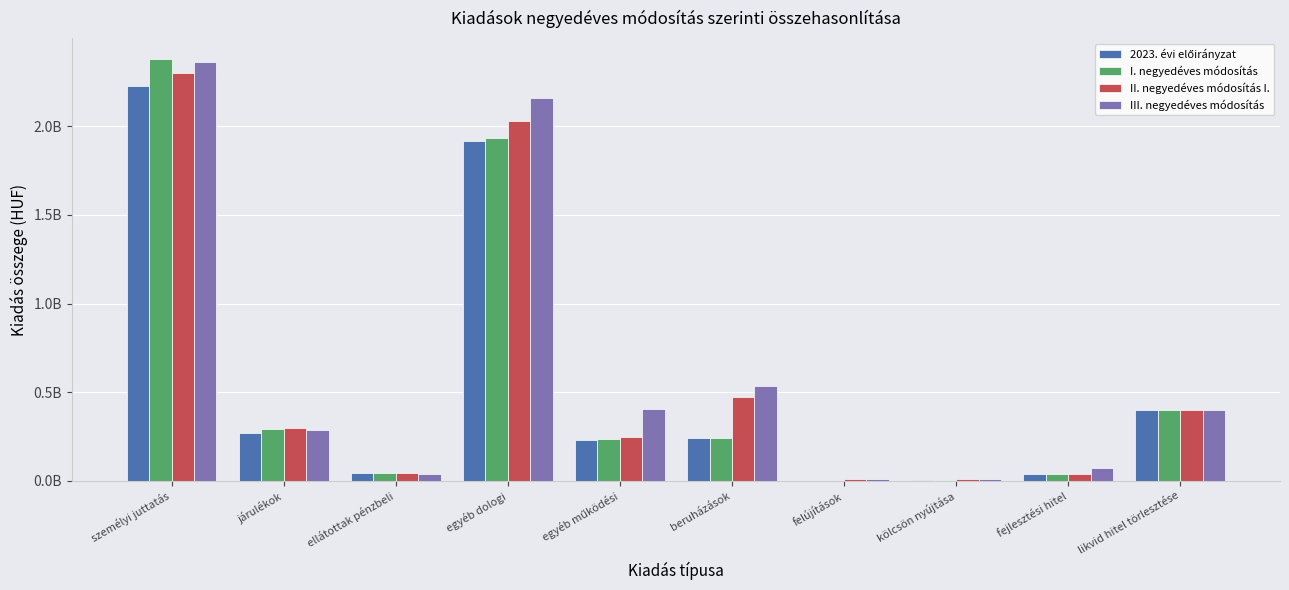

What is the sum of the II. negyedéves módosítás I. values at ellátottak pénzbeli and személyi juttatás?

2340855344